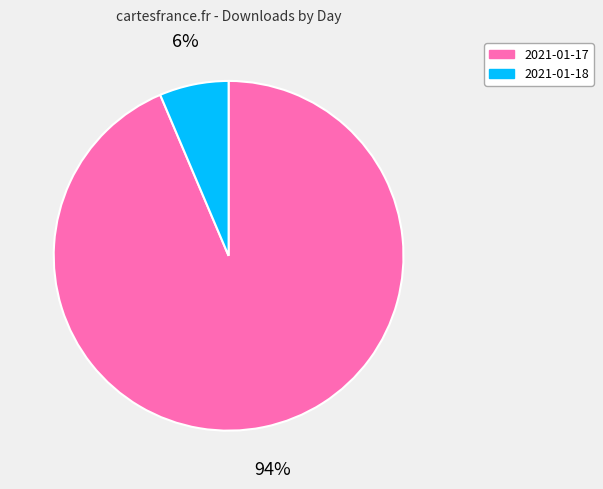

What percentage is the 2021-01-17 slice, to the nearest percent?

94%